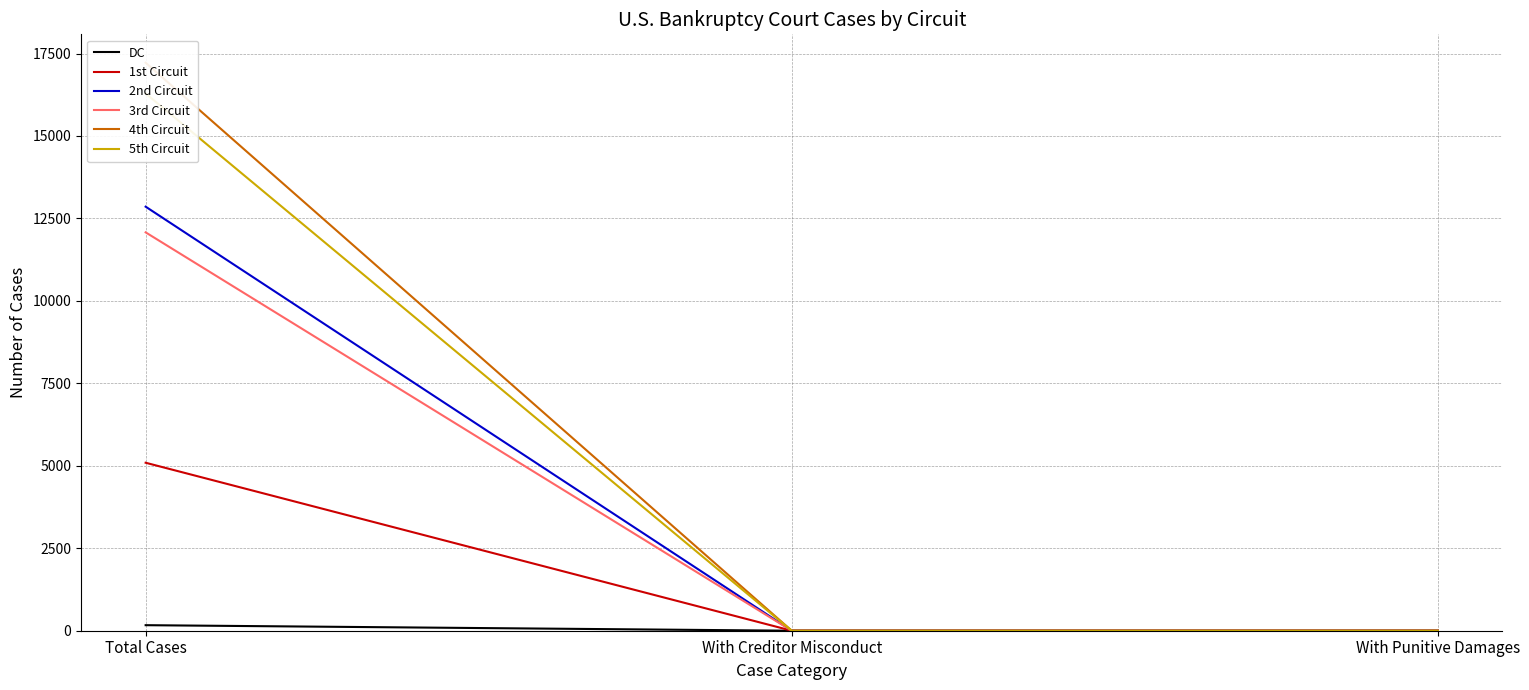

Reading left to right, extract all data points from this chart.

DC: Total Cases=168	With Creditor Misconduct=0	With Punitive Damages=0
1st Circuit: Total Cases=5093	With Creditor Misconduct=0	With Punitive Damages=0
2nd Circuit: Total Cases=12857	With Creditor Misconduct=1	With Punitive Damages=0
3rd Circuit: Total Cases=12078	With Creditor Misconduct=0	With Punitive Damages=0
4th Circuit: Total Cases=17221	With Creditor Misconduct=0	With Punitive Damages=0
5th Circuit: Total Cases=16290	With Creditor Misconduct=0	With Punitive Damages=0